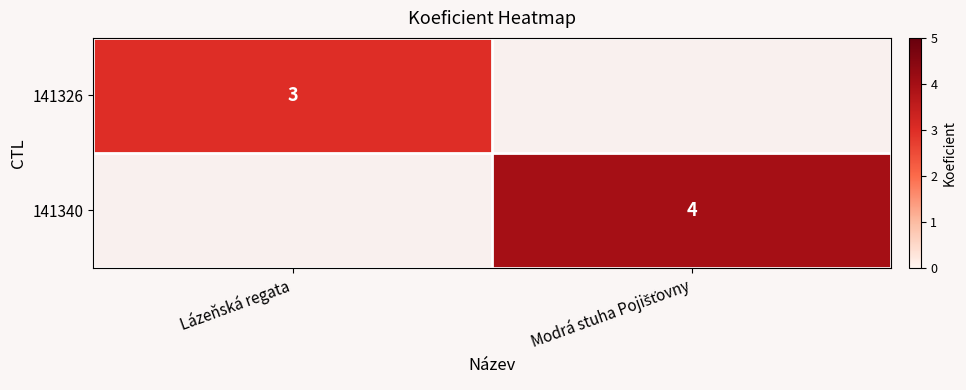

Which has a higher value, Modrá stuha Pojišťovny or Lázeňská regata?

Lázeňská regata